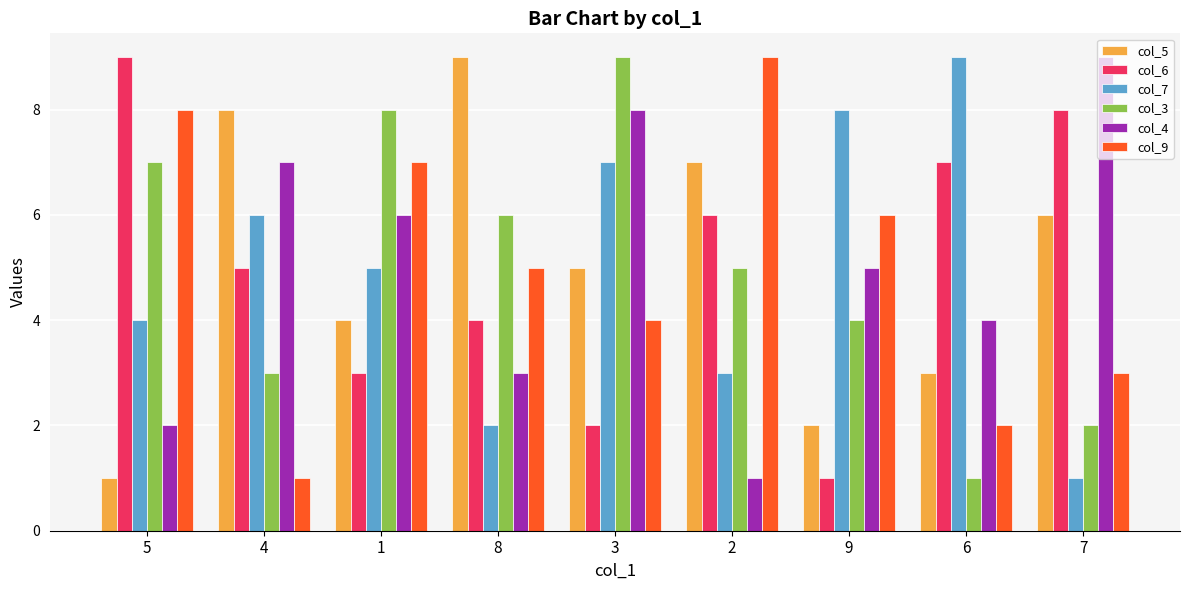

The value of col_5 at 4 is 12. True or false?

False